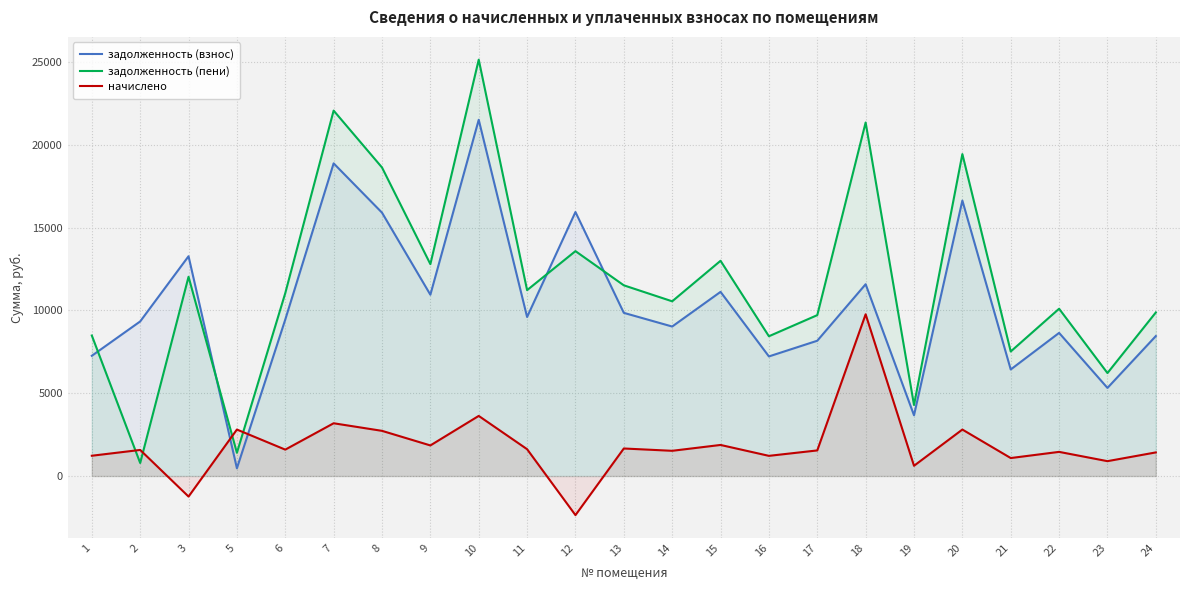

Which series has the widest spread of values?

задолженность (пени)